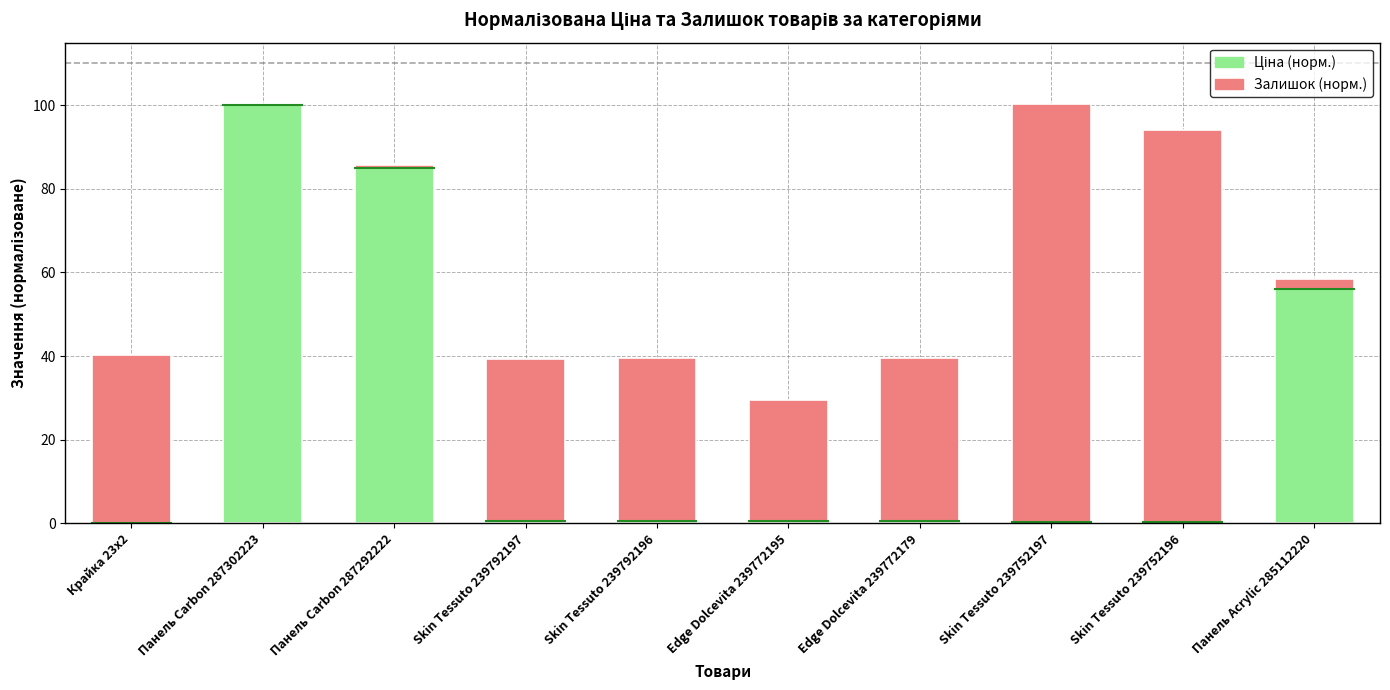

Are the bars horizontal?

No